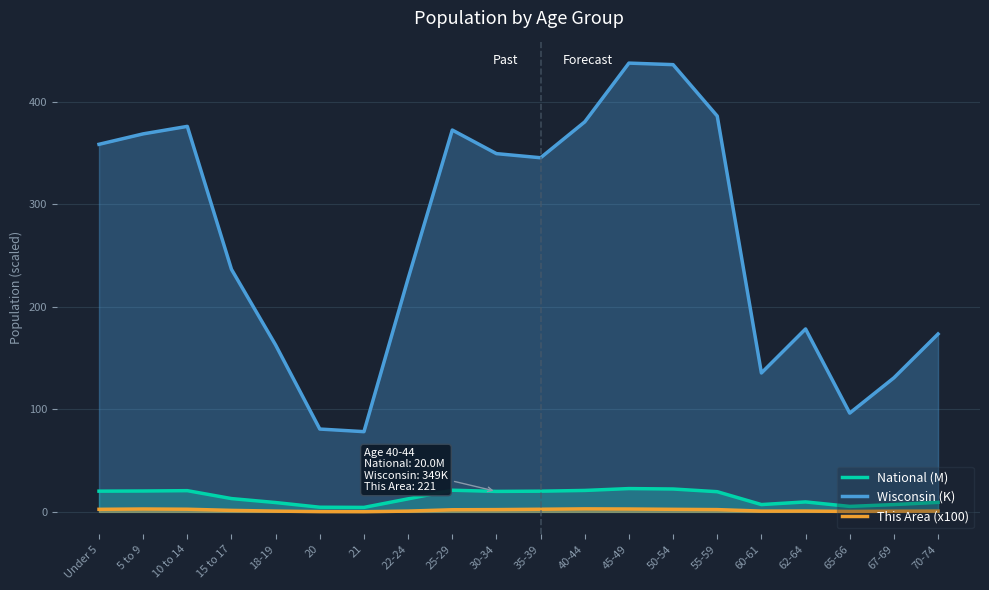

Reading right to left, transcribe all the data shown in this chart.

National (M): 70-74=9.3	67-69=7.1	65-66=5.3	62-64=9.7	60-61=7.1	55-59=19.7	50-54=22.3	45-49=22.7	40-44=20.9	35-39=20.2	30-34=20.0	25-29=21.1	22-24=12.7	21=4.4	20=4.5	18-19=9.1	15 to 17=13.0	10 to 14=20.7	5 to 9=20.3	Under 5=20.2
Wisconsin (K): 70-74=173.5	67-69=130.7	65-66=96.3	62-64=178.4	60-61=135.4	55-59=386.0	50-54=436.1	45-49=437.6	40-44=380.3	35-39=345.3	30-34=349.3	25-29=372.3	22-24=227.6	21=78.2	20=80.8	18-19=162.7	15 to 17=236.5	10 to 14=375.9	5 to 9=368.6	Under 5=358.4
This Area (x100): 70-74=0.8	67-69=0.6	65-66=0.4	62-64=0.8	60-61=0.7	55-59=2.2	50-54=2.5	45-49=2.8	40-44=2.9	35-39=2.6	30-34=2.2	25-29=2.1	22-24=0.7	21=0.1	20=0.2	18-19=0.7	15 to 17=1.4	10 to 14=2.6	5 to 9=2.8	Under 5=2.5